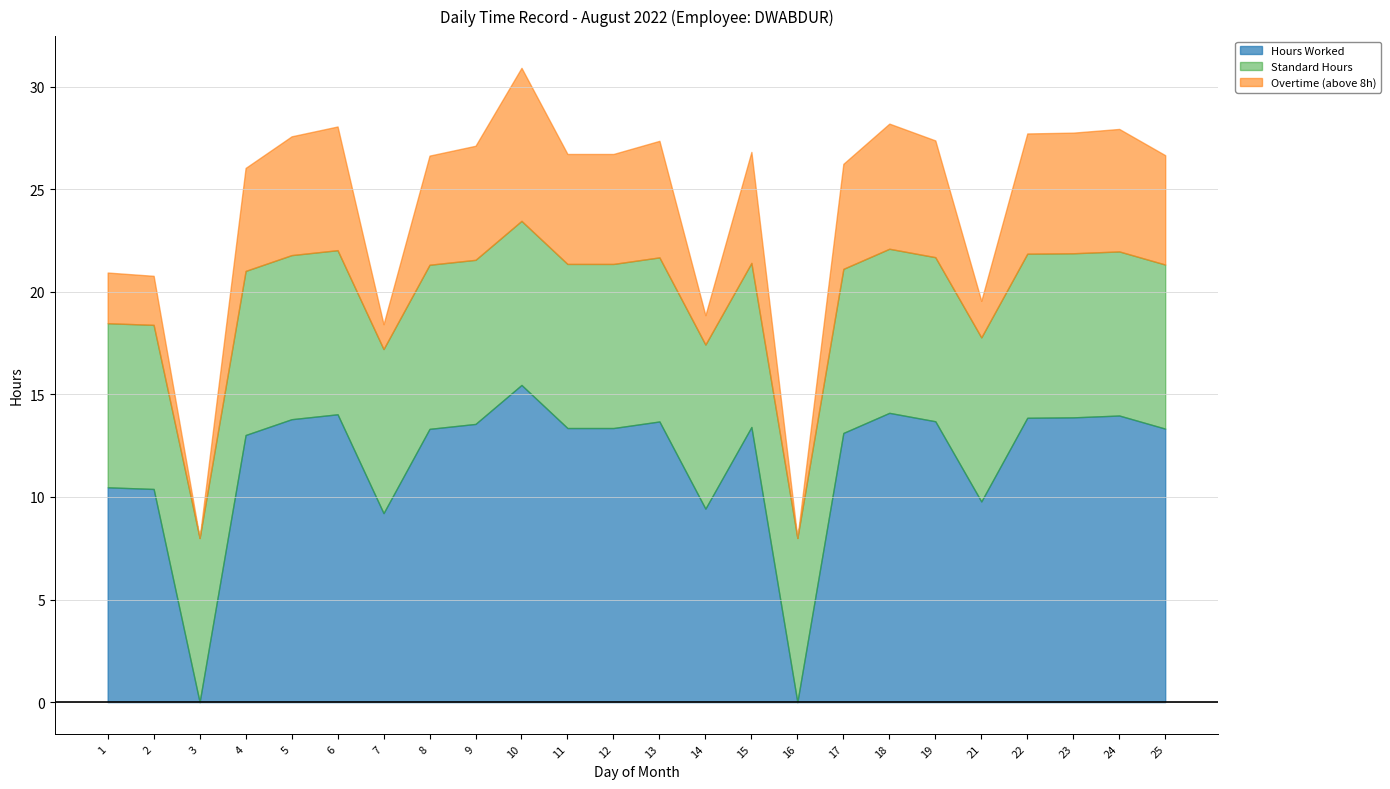

Count the number of categories in the chart.

24